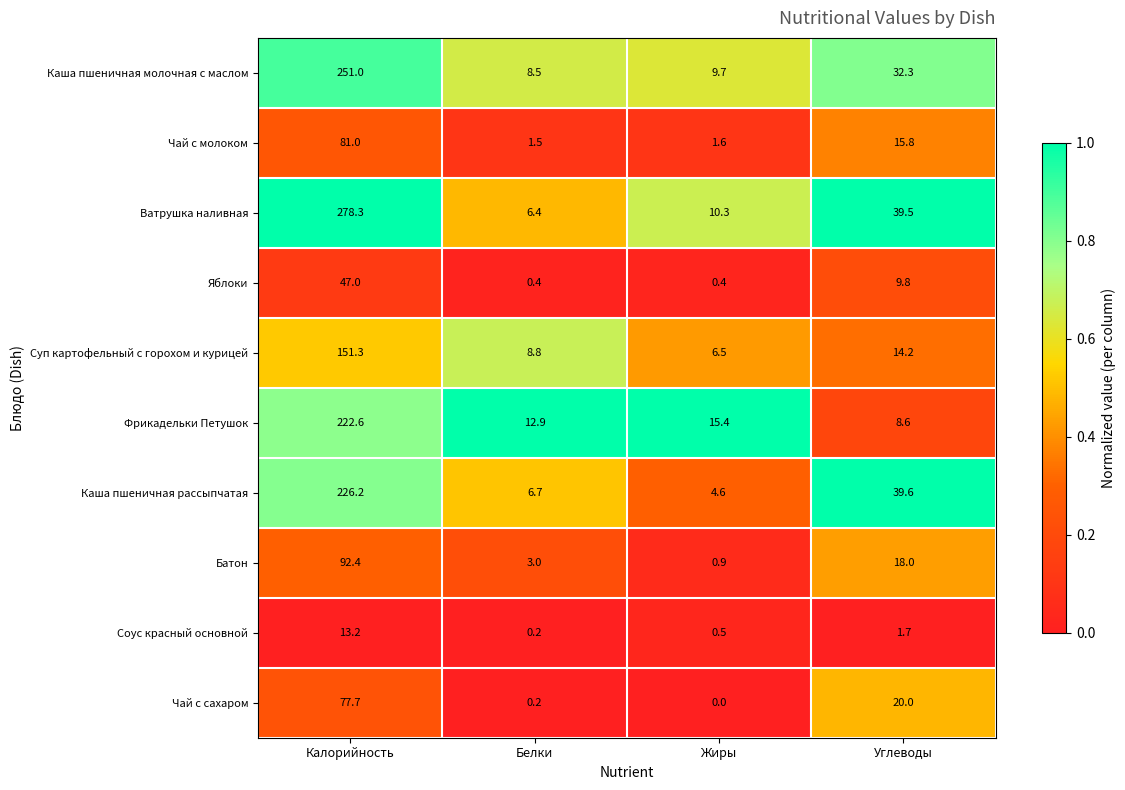

At which label does Каша пшеничная молочная с маслом first exceed 32?

Калорийность